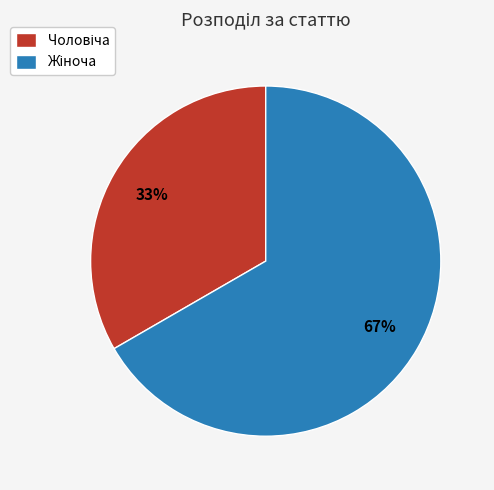

Count the number of slices in the pie.

2